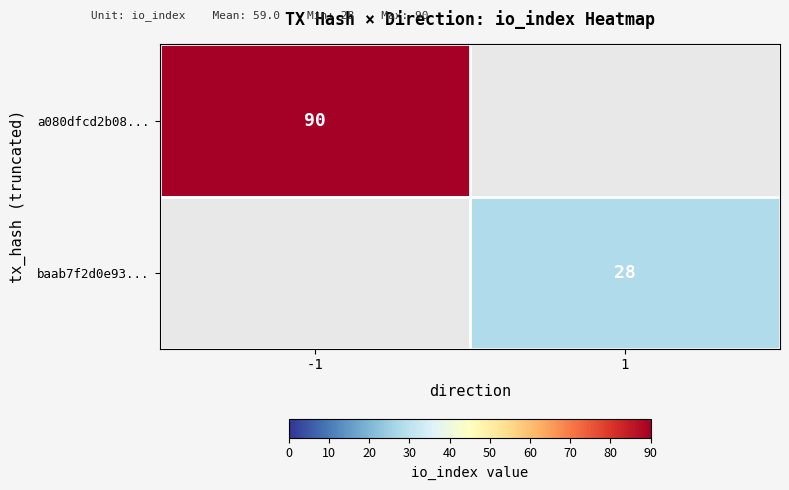

Which category has the lowest value across all series?

1